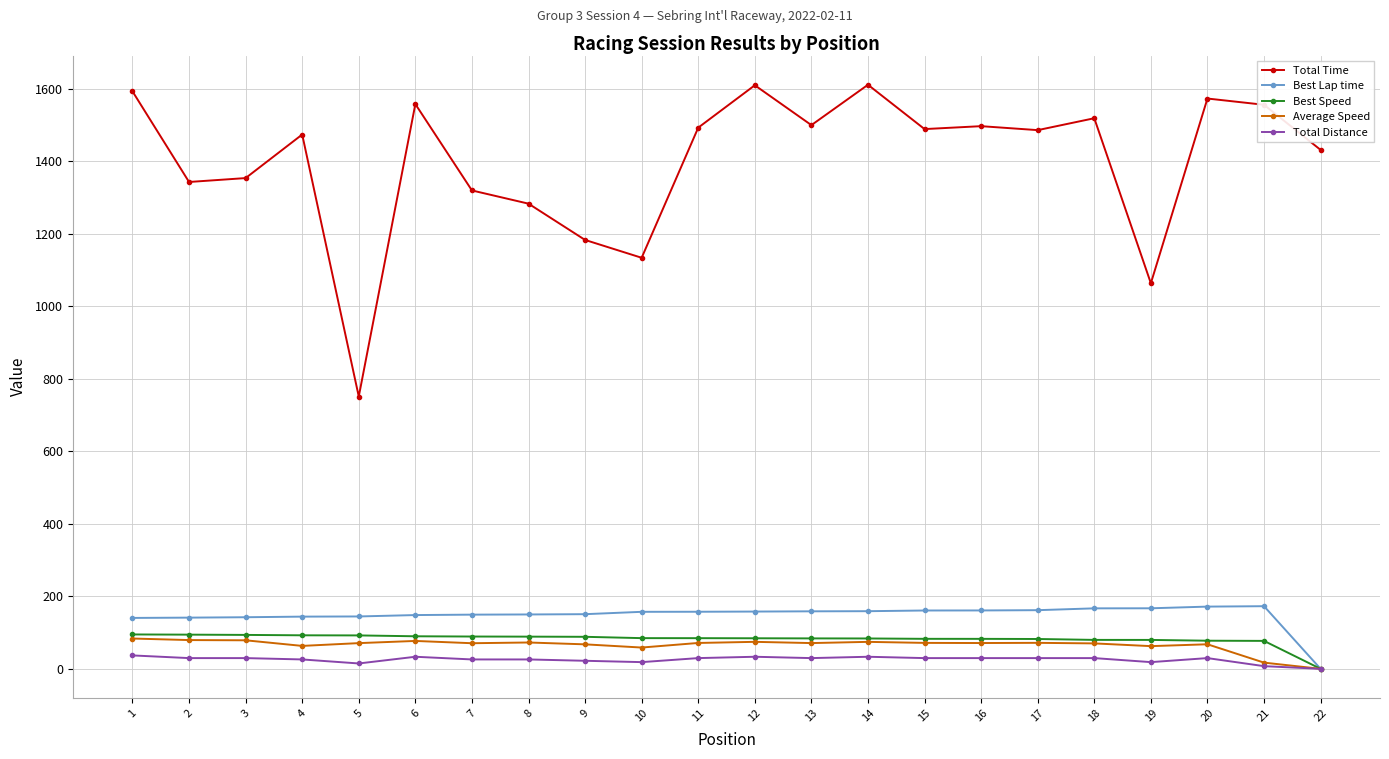

What is the sum of all Total Distance values?

562.4